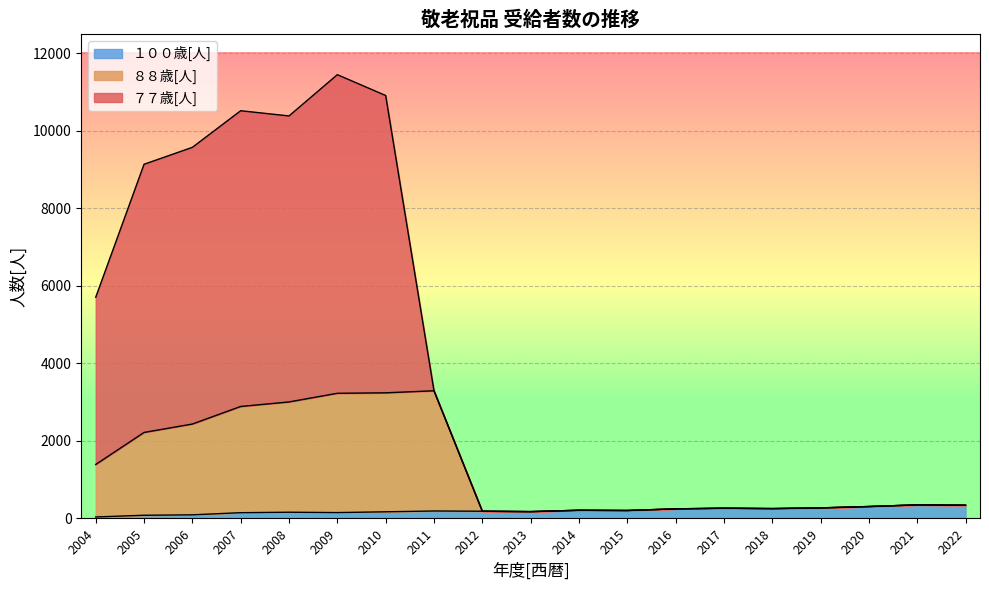

What are all the series names shown in the legend?

１００歳[人], ８８歳[人], ７７歳[人]